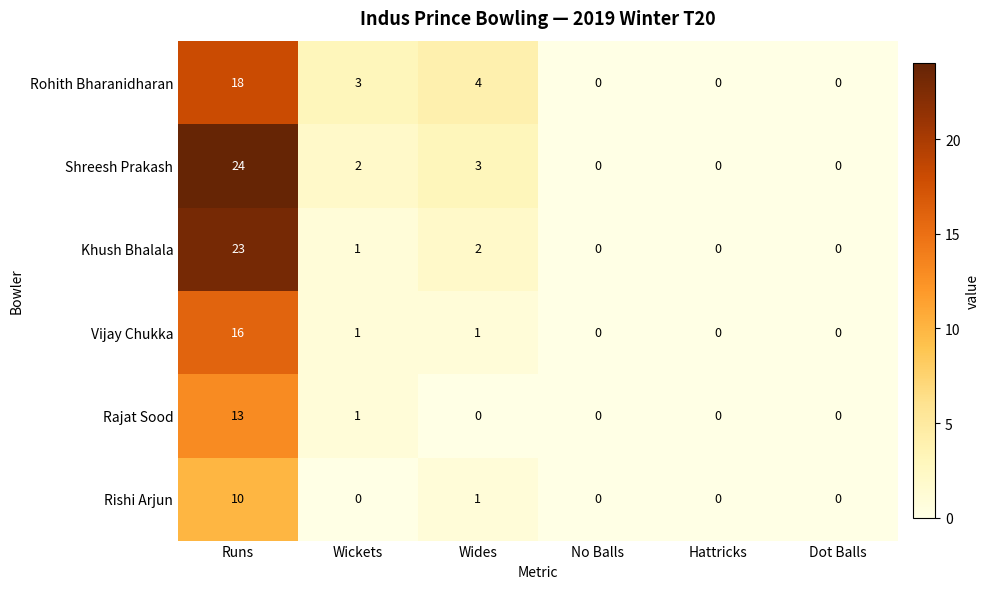

At which category is the sum across all series the highest?

Runs